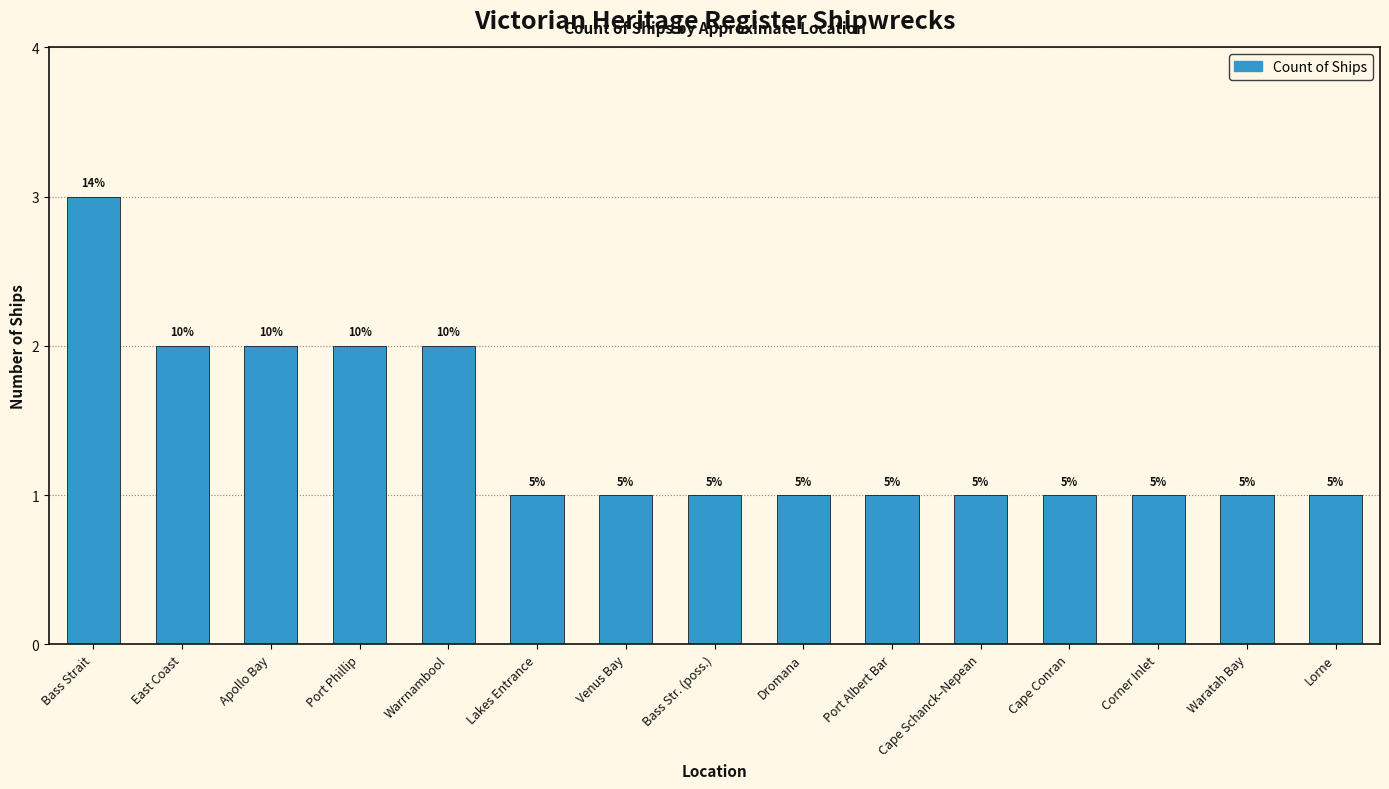

Does the chart contain any negative values?

No